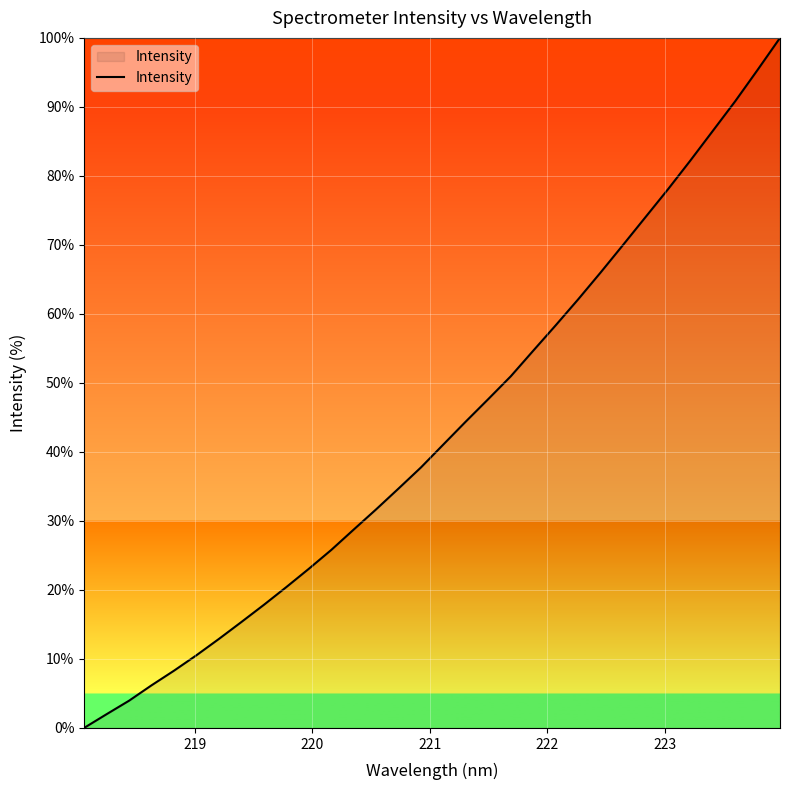

Does the chart display data point markers on the line(s)?

No